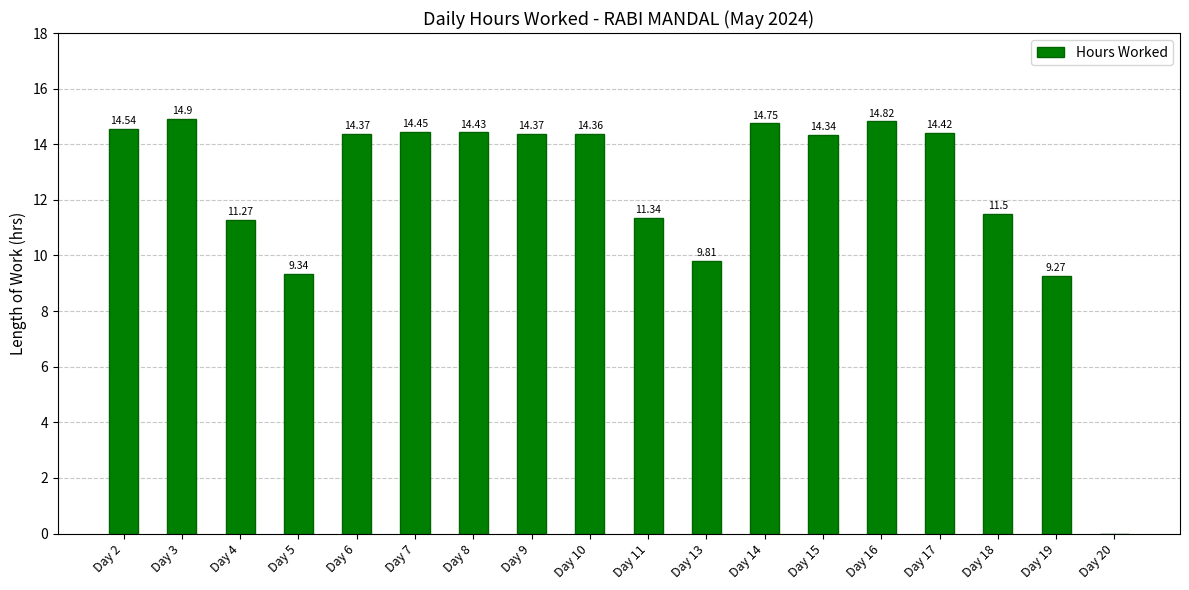

Which has a higher value, Day 5 or Day 2?

Day 2